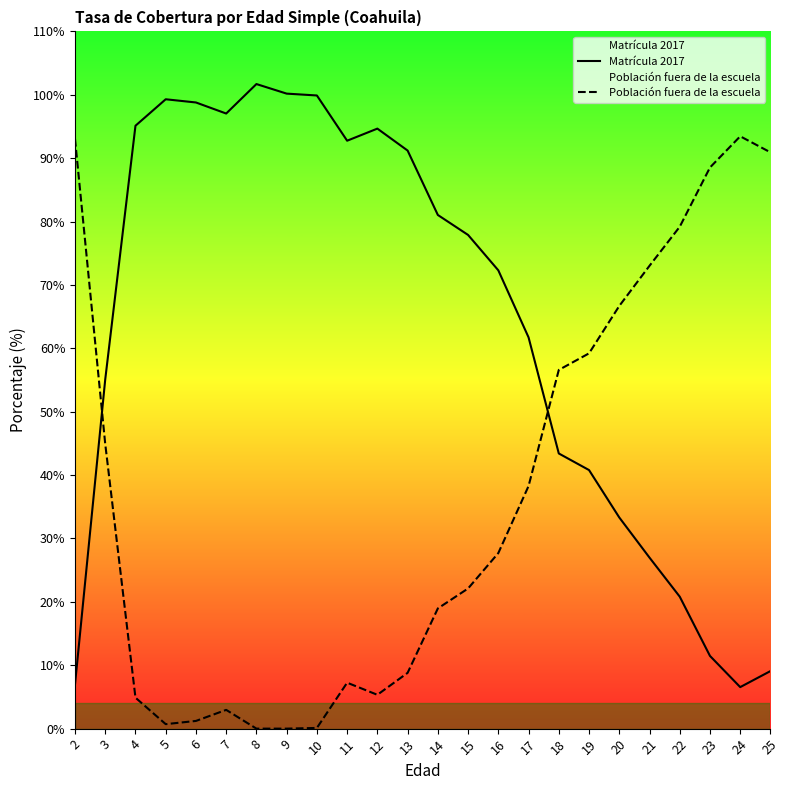

List the series in order of their overall mean, highest first.

Matrícula 2017, Población fuera de la escuela